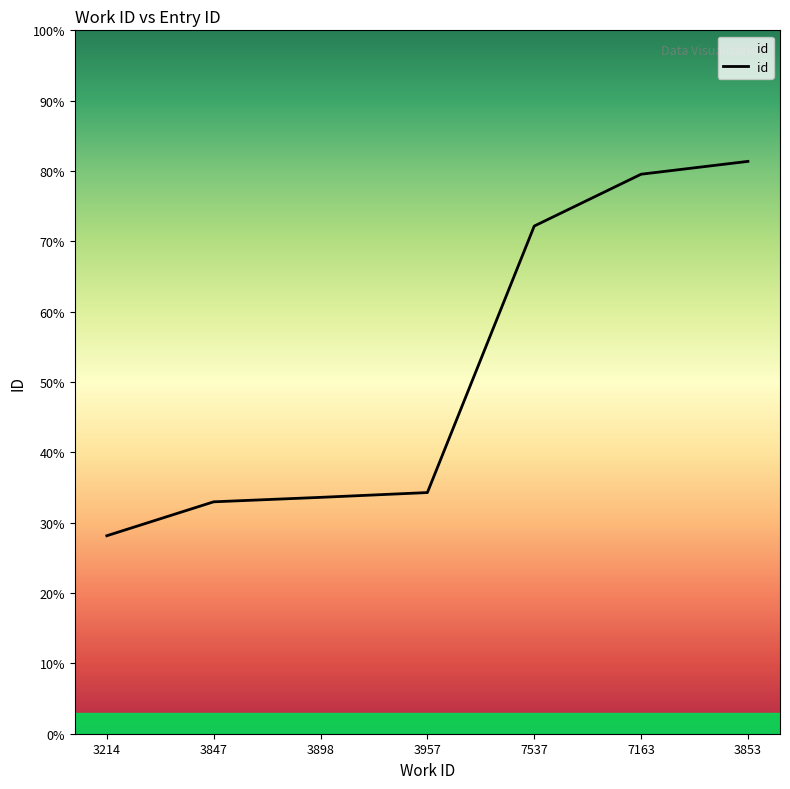

What is the sum of the values at 3214 and 3853?

109.5